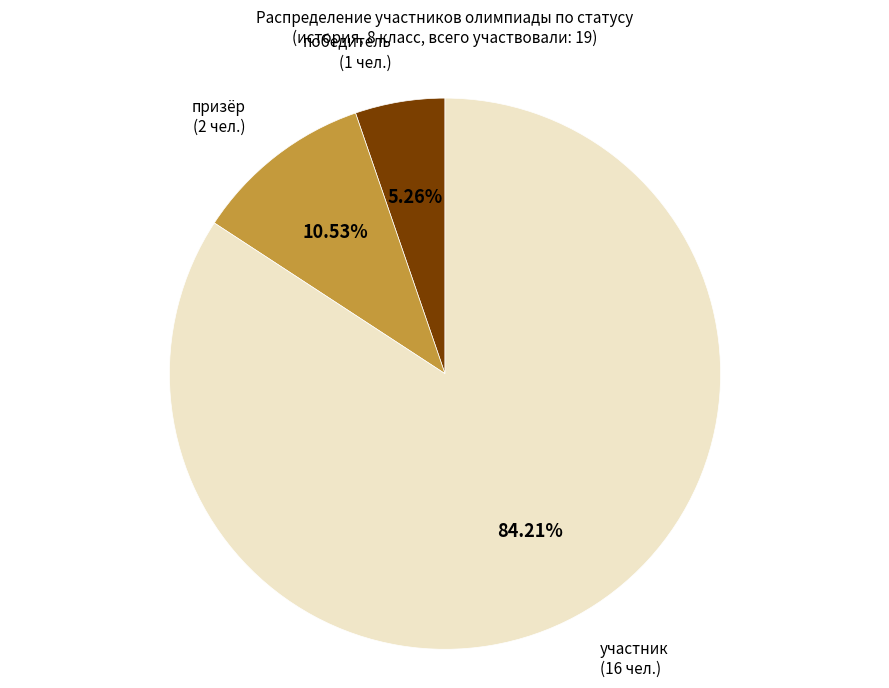

How many segments does this pie chart have?

3